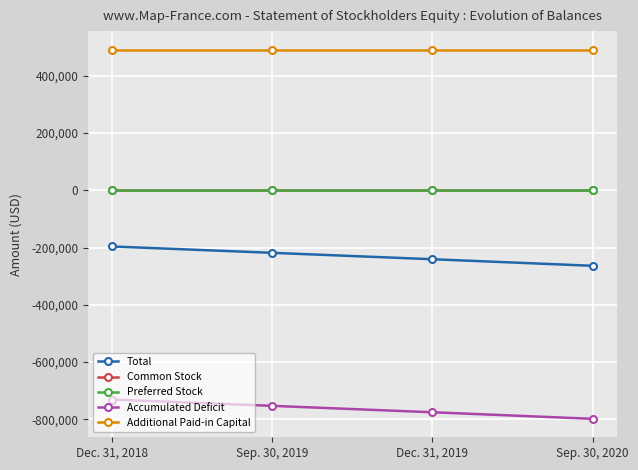

True or false: Total and Common Stock cross at least once.

False